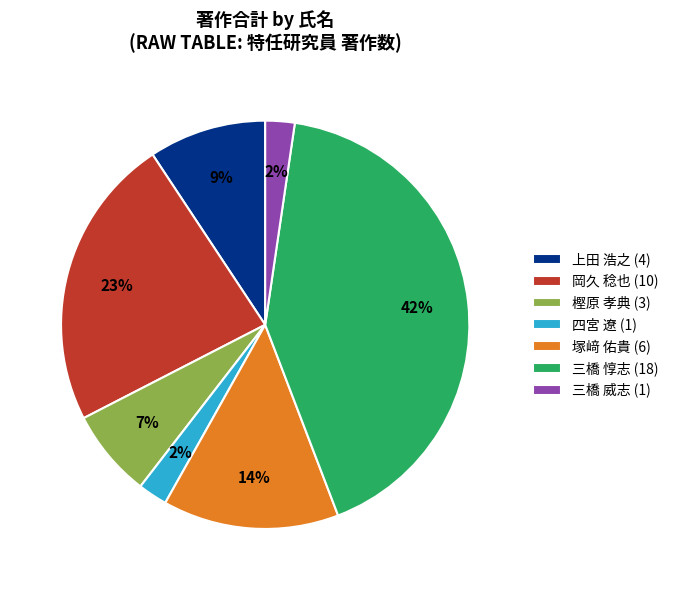

To the nearest percent, what is the difference between the largest and smallest slice percentages?

40%